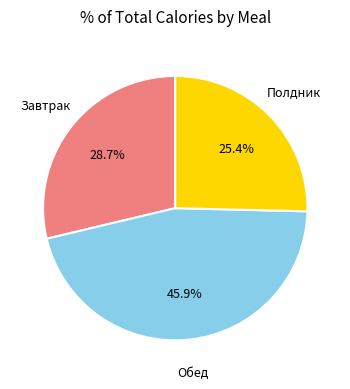

Does any single category account for the majority?

No